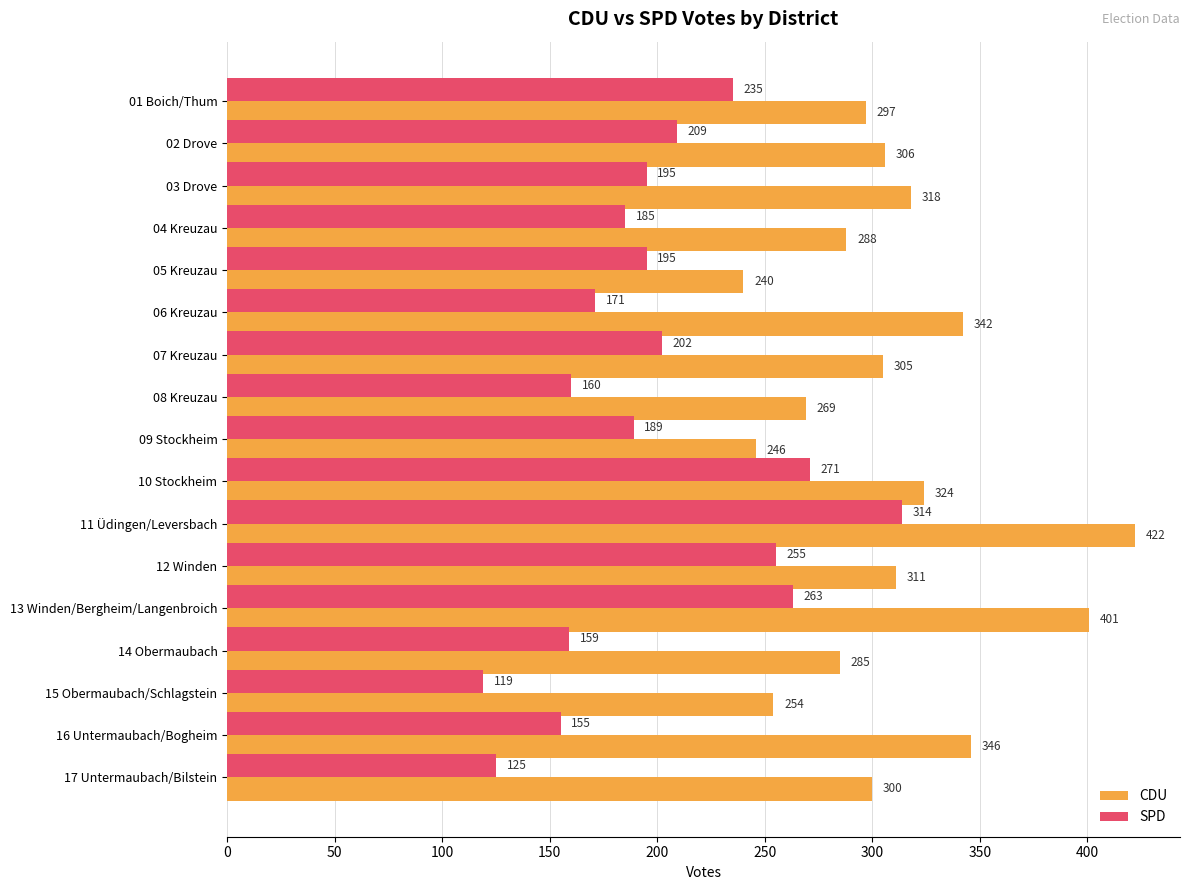

What is the average value of the SPD series?

200